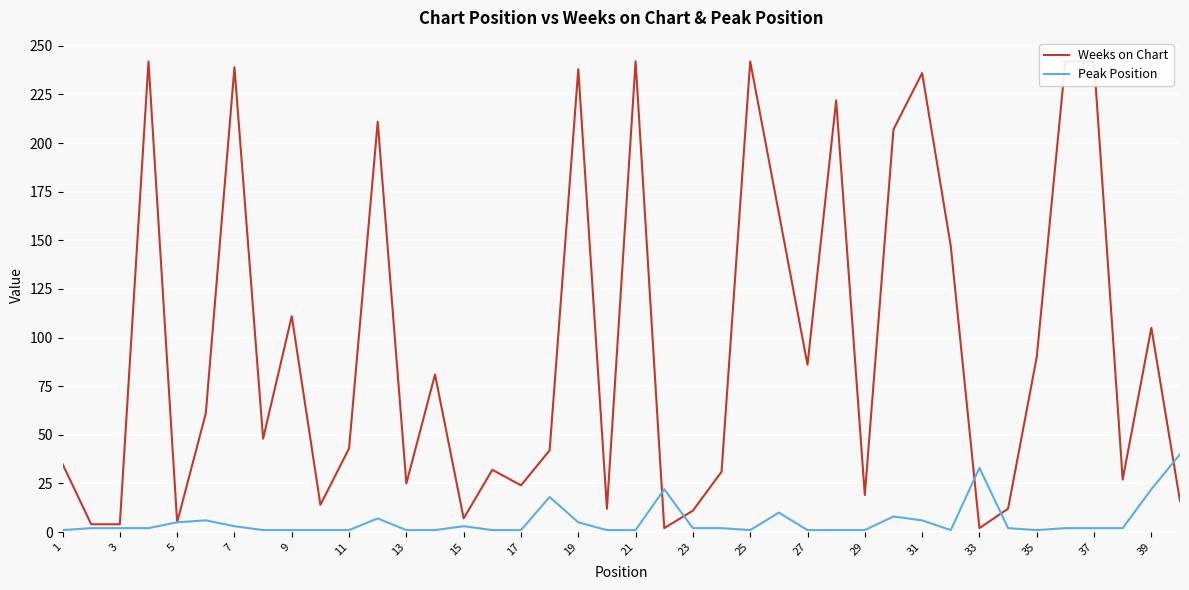

Is this an area chart (filled region under the line)?

No